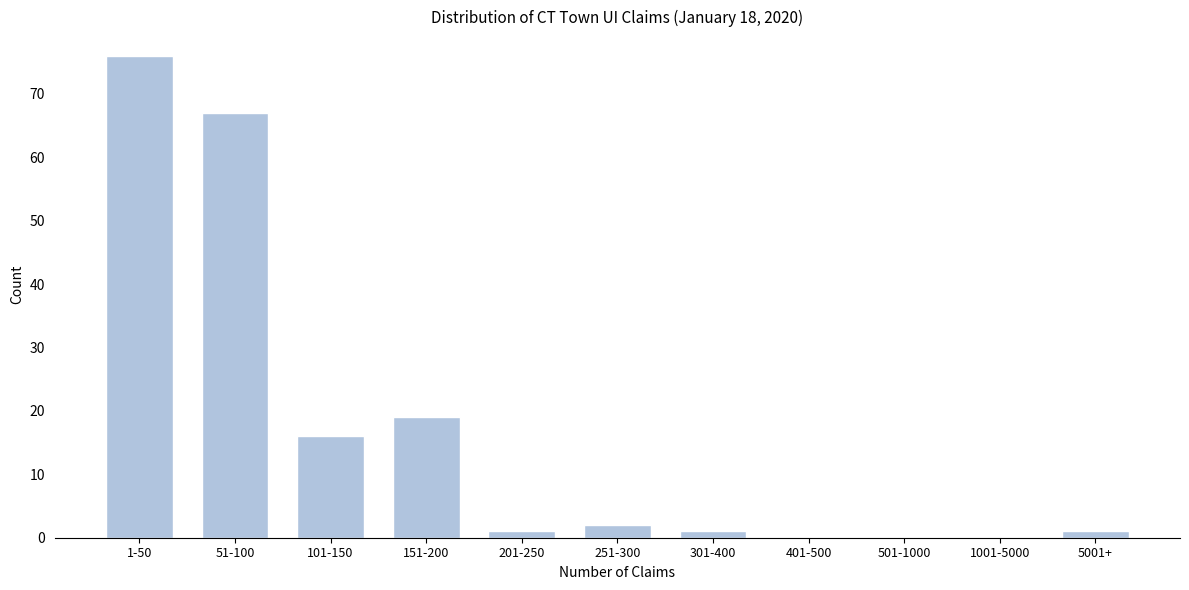

Reading left to right, list all the values displayed in this chart.

1-50=76	51-100=67	101-150=16	151-200=19	201-250=1	251-300=2	301-400=1	401-500=0	501-1000=0	1001-5000=0	5001+=1